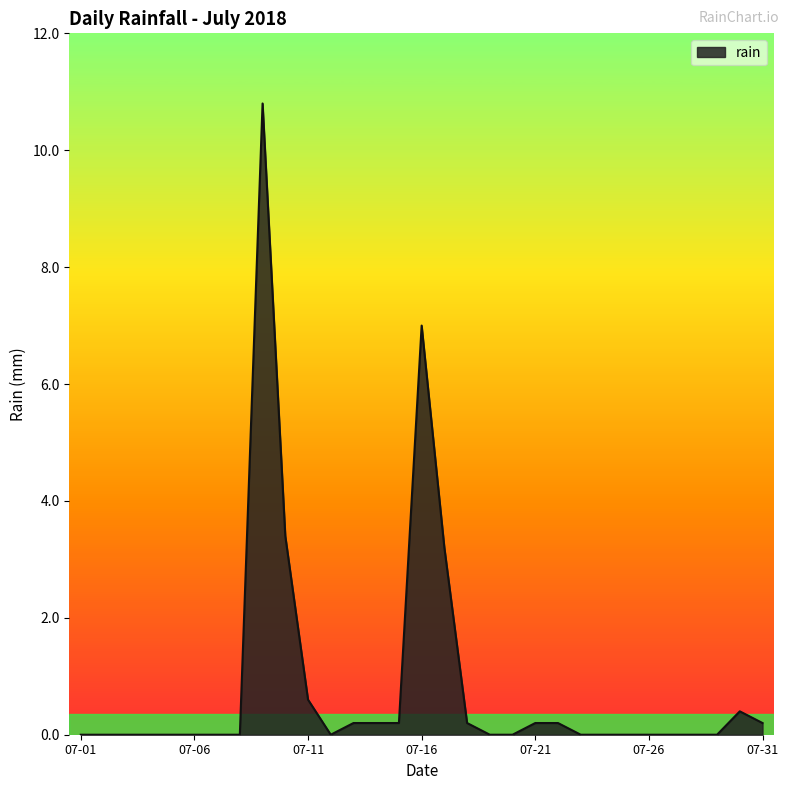

What is the maximum value shown in the chart?

10.8